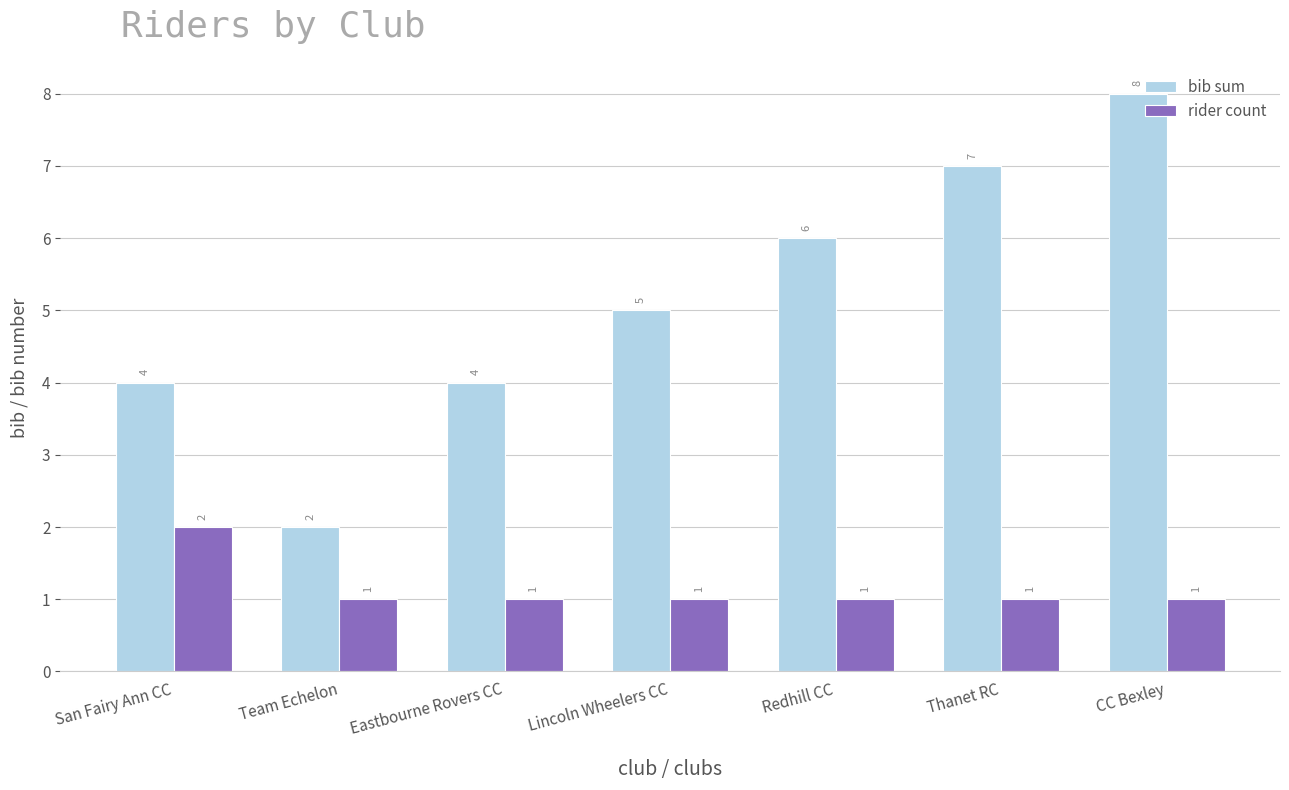

What is the minimum value for rider count?

1